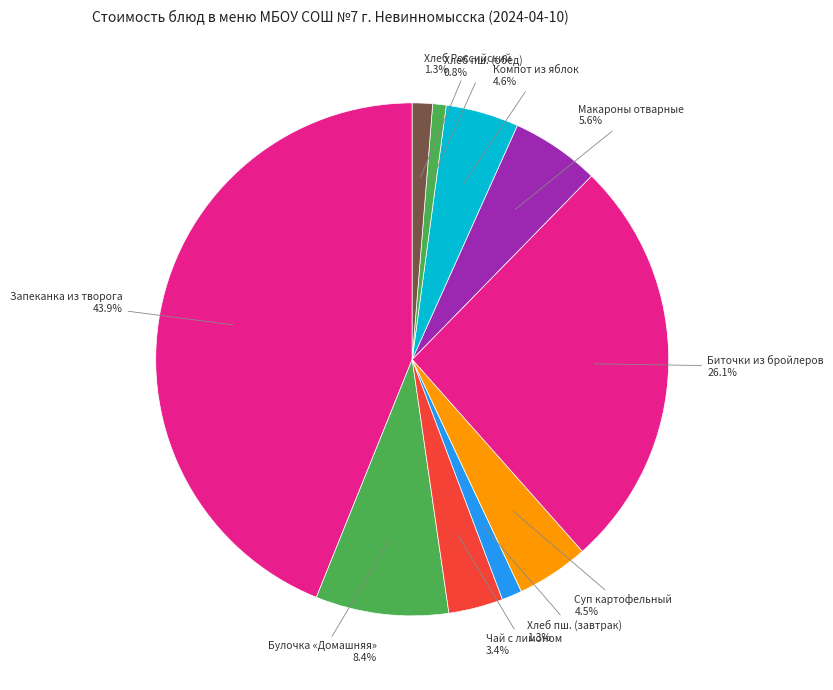

What percentage is NOT represented by Запеканка из творога?

56.1%